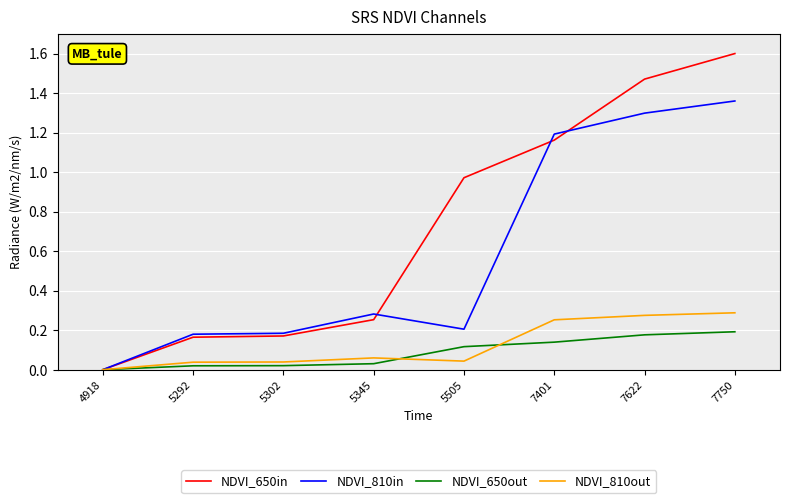

Is the value of NDVI_650in at 5302 greater than the value of NDVI_810out at 5292?

Yes